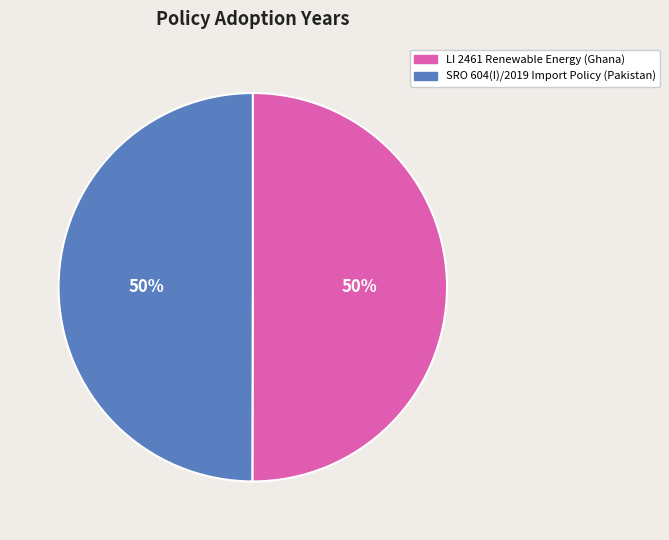

To the nearest percent, what is the combined percentage of SRO 604(I)/2019 Import Policy (Pakistan) and LI 2461 Renewable Energy (Ghana)?

100%